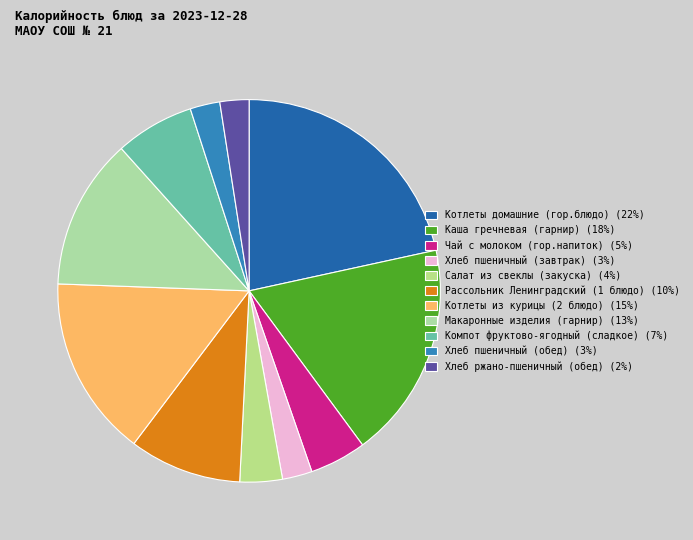

Combined, what portion of the pie is Макаронные изделия (гарнир) and Котлеты из курицы (2 блюдо)?

28.1%